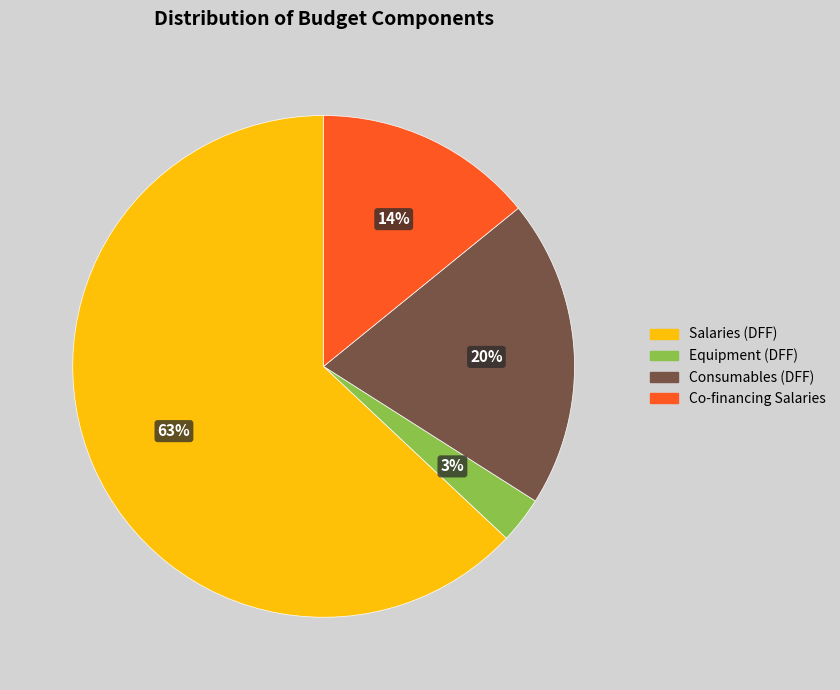

Which category has the smallest portion of the pie?

Equipment (DFF)